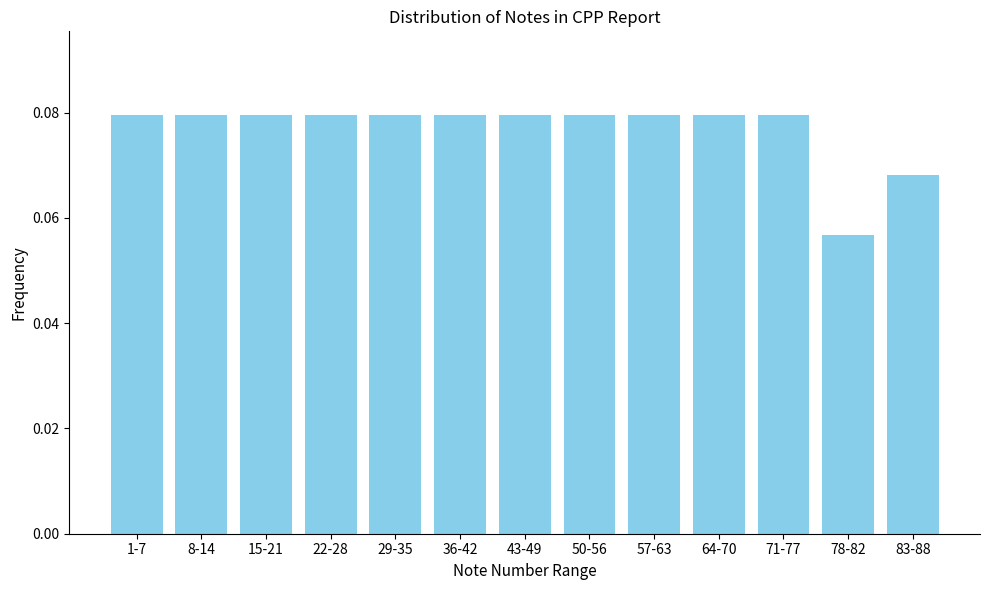

What is the label of the 3rd bar from the left?

15-21